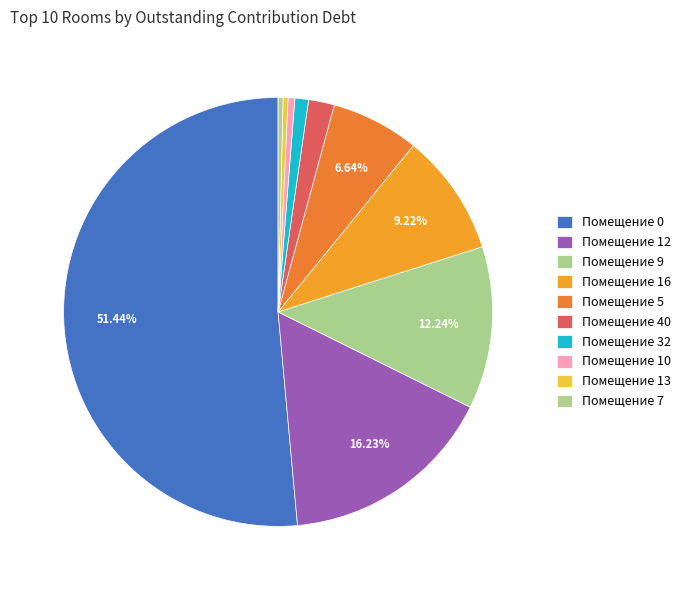

Count the number of slices in the pie.

10